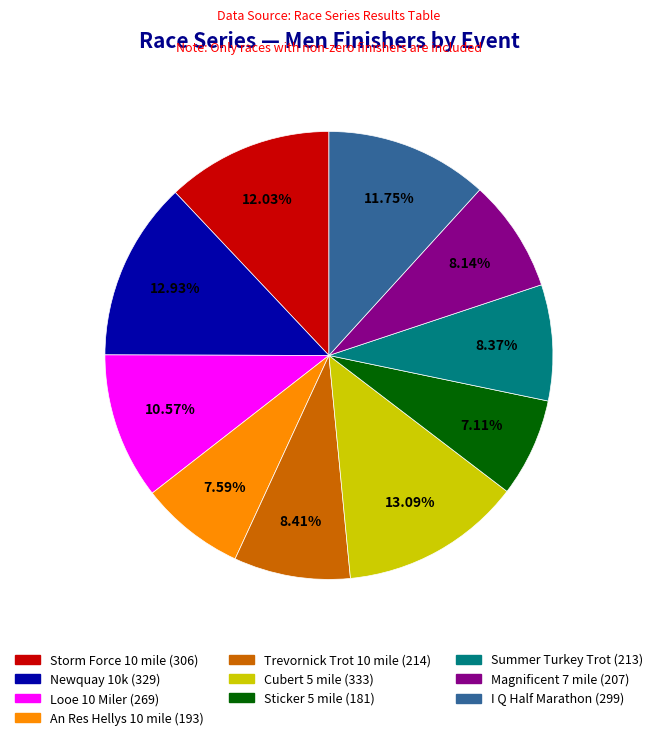

Combined, do Looe 10 Miler and I Q Half Marathon account for over 50%?

No